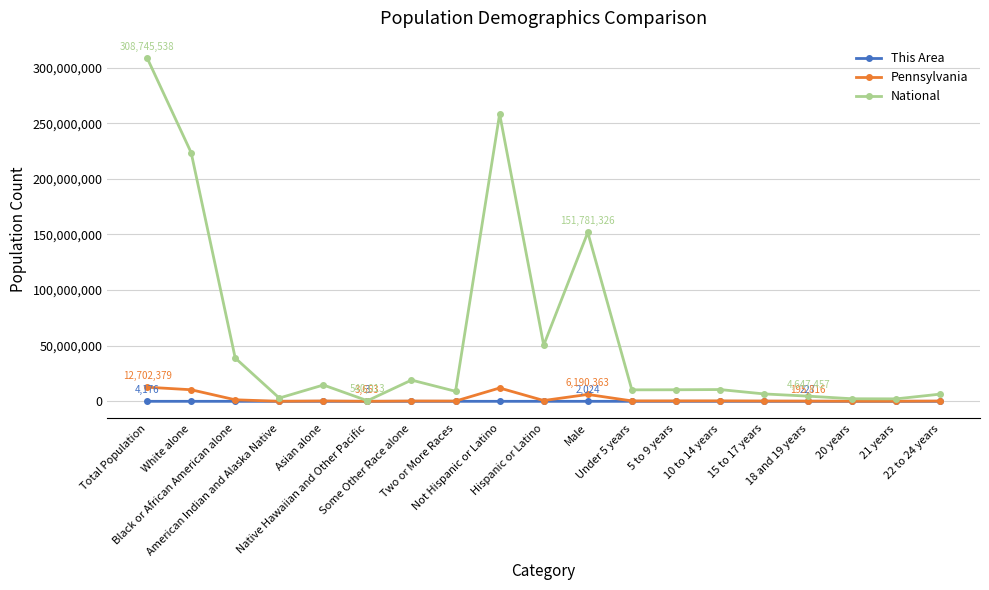

At which label does Pennsylvania first exceed 349088?

Total Population